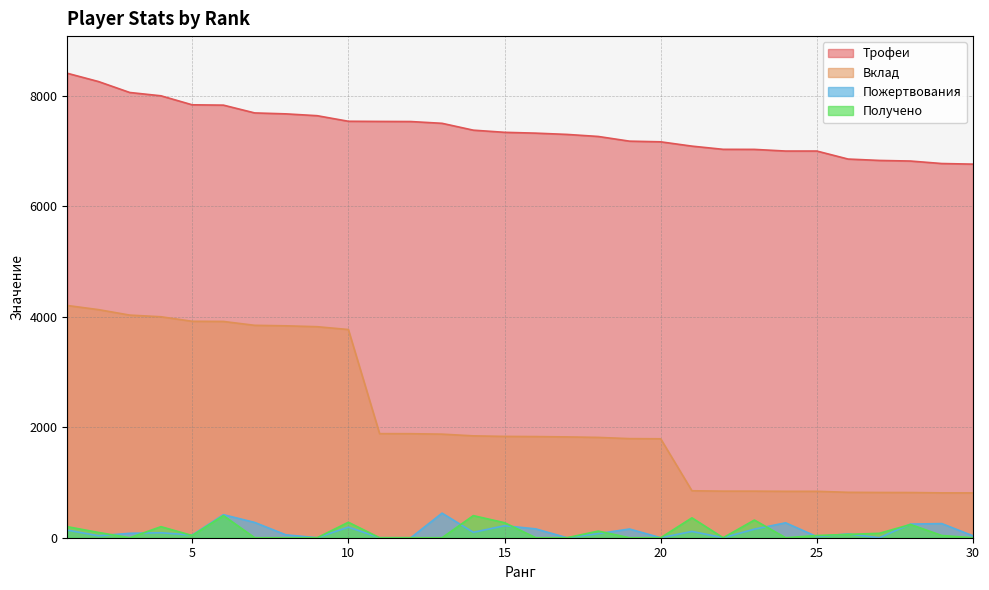

Is it true that Вклад equals 1061 at 29?

False